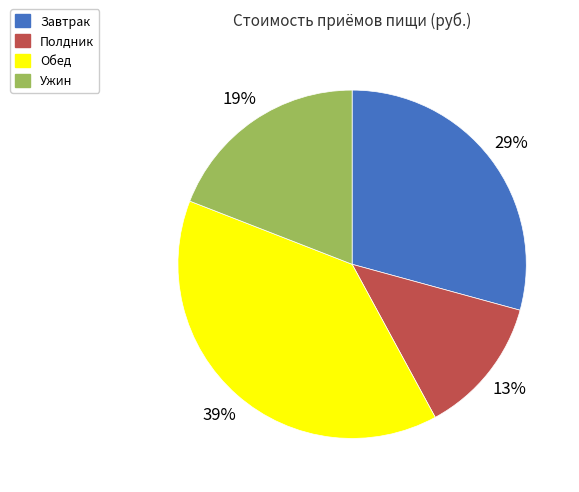

Which category has the smallest portion of the pie?

Полдник